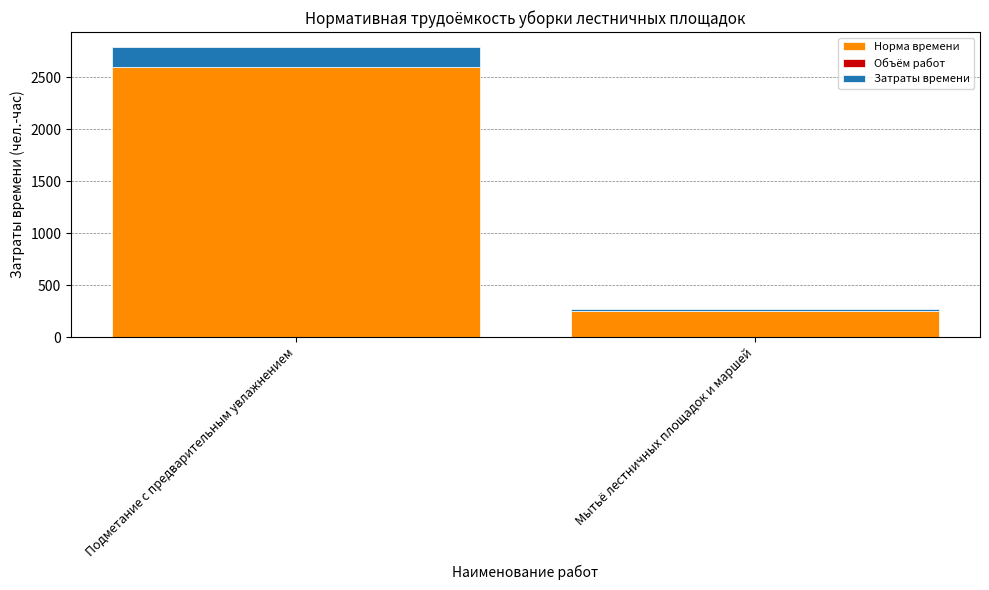

Which category has the highest value in the Норма времени series?

Подметание с предварительным увлажнением